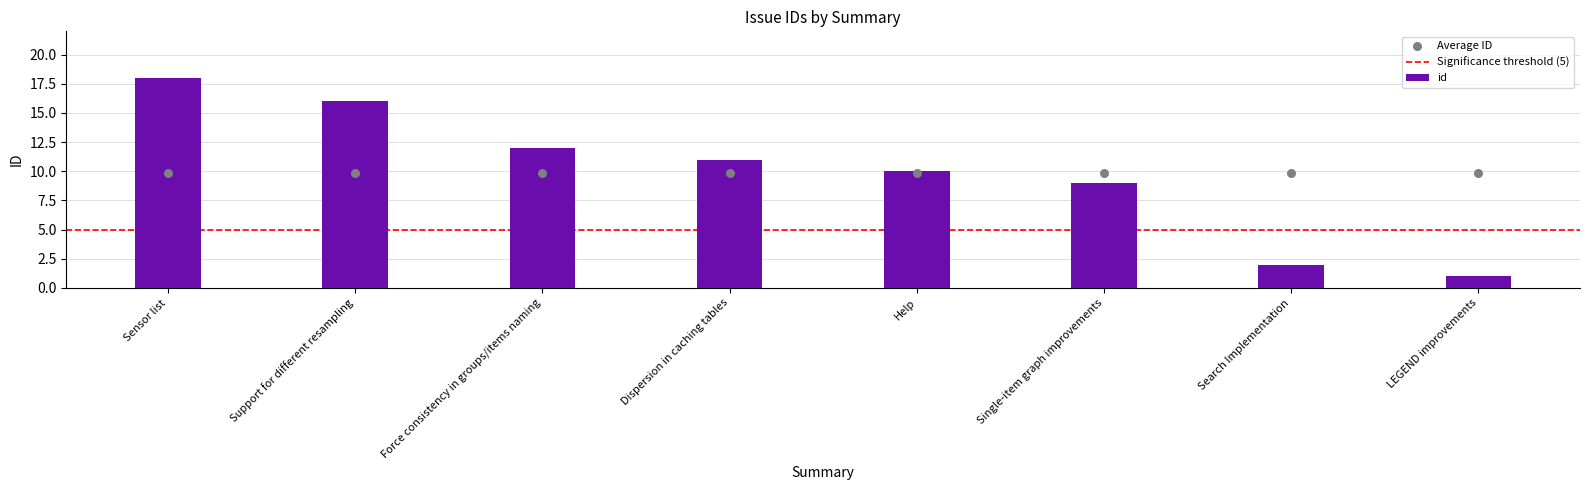

Approximately how many times larger is the value at Support for different resampling compared to Search Implementation?

8.0